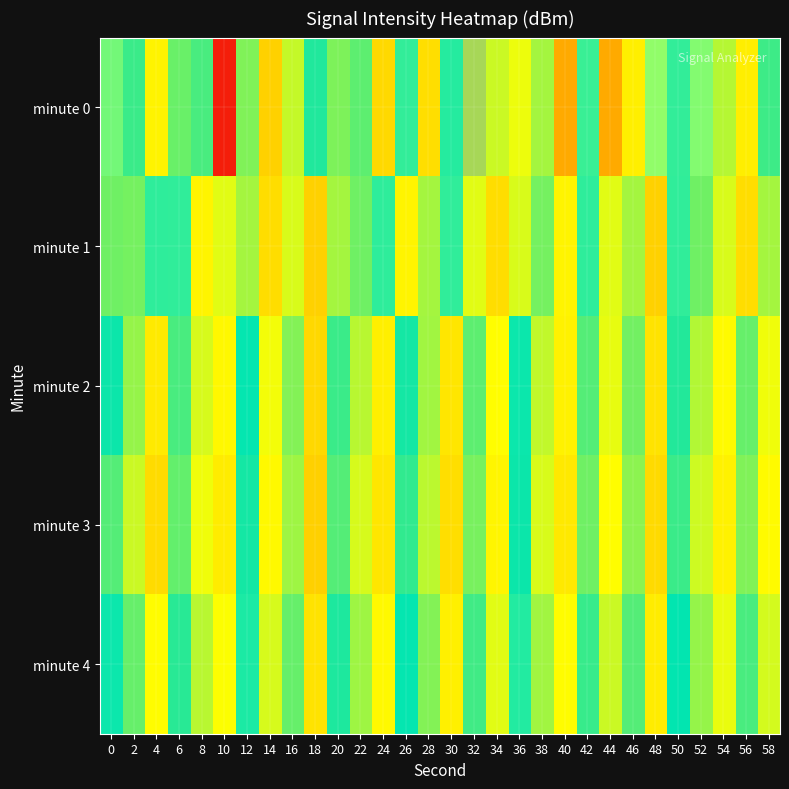

Which series has the widest spread of values?

minute 0